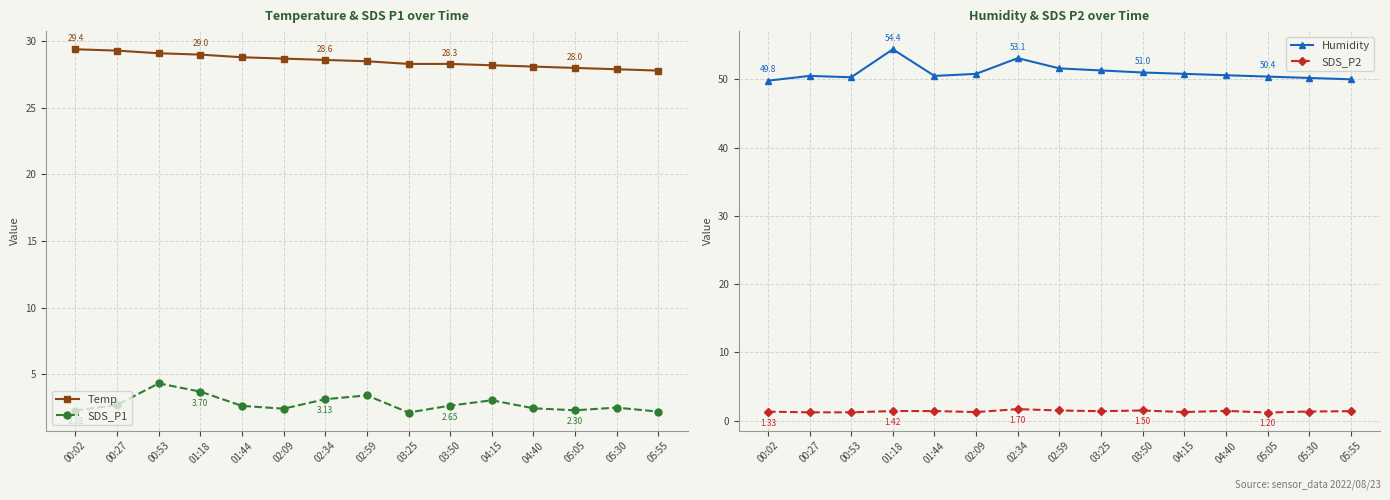

True or false: SDS_P2 and SDS_P1 intersect in this chart.

False